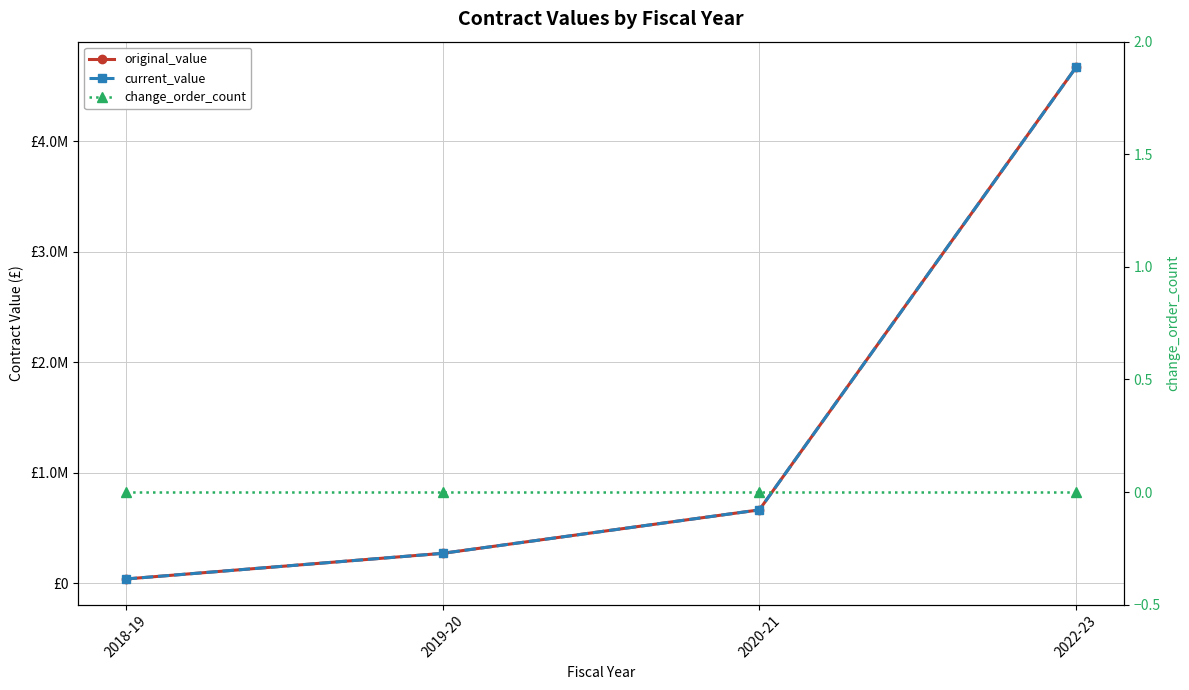

True or false: original_value and change_order_count cross at least once.

False